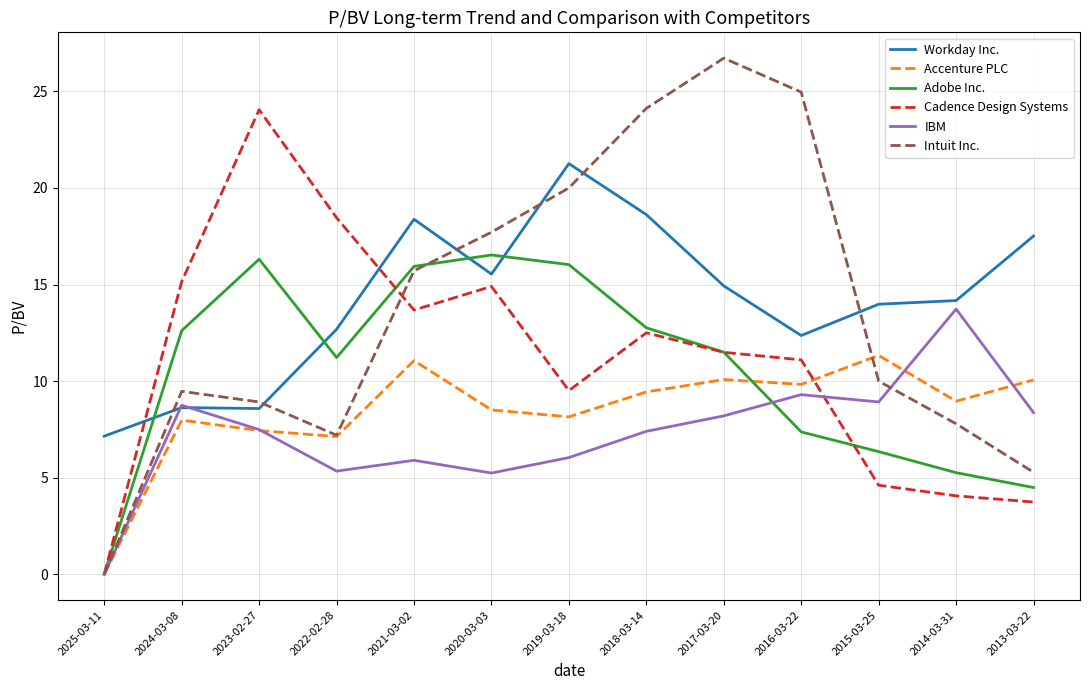

At which label does IBM reach its peak?

2014-03-31